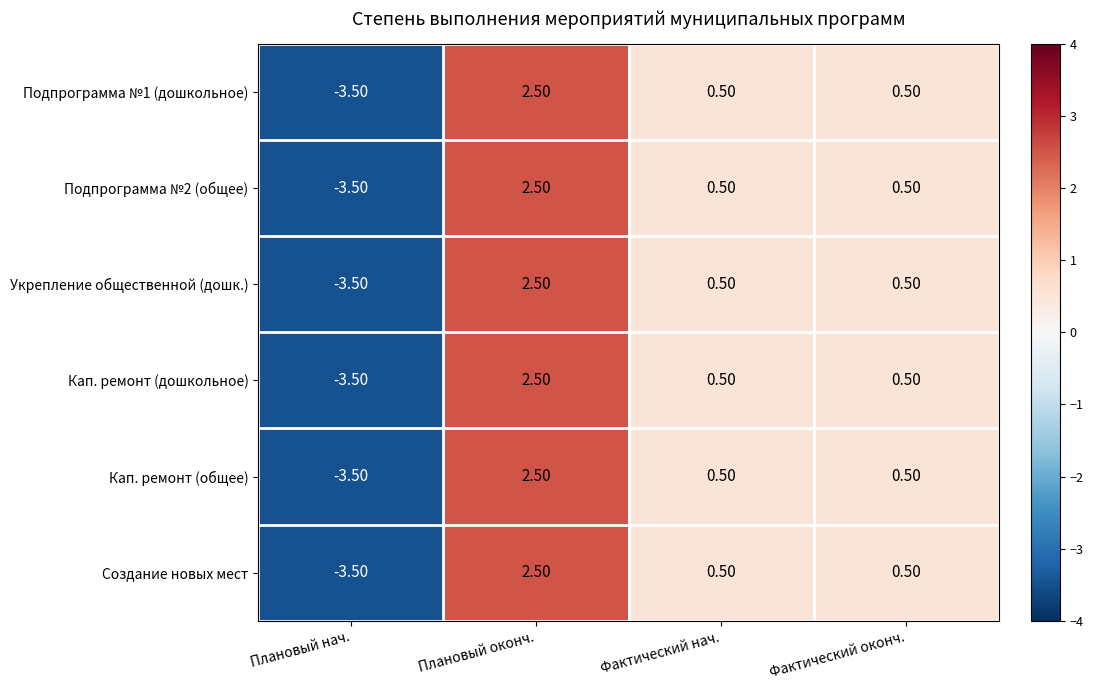

At which category does the chart reach its minimum across all series?

Плановый нач.